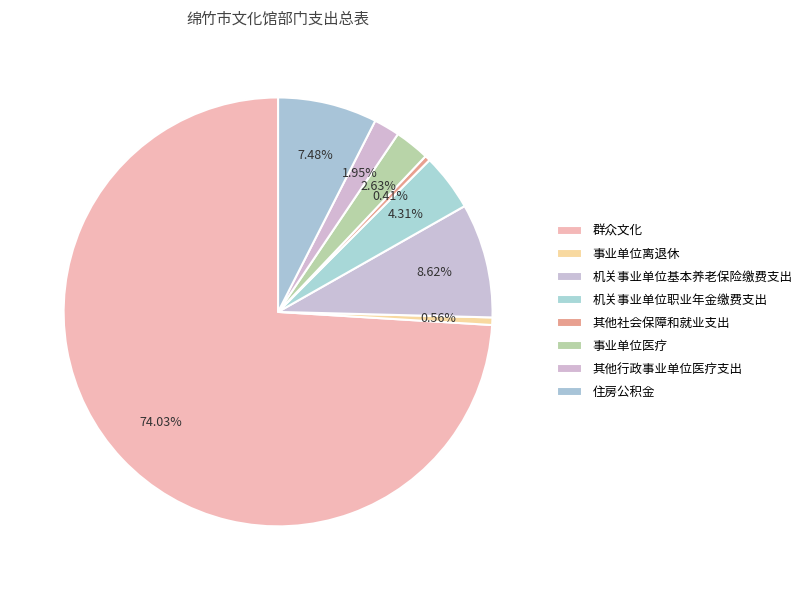

To the nearest percent, what is the difference between the largest and smallest slice percentages?

74%